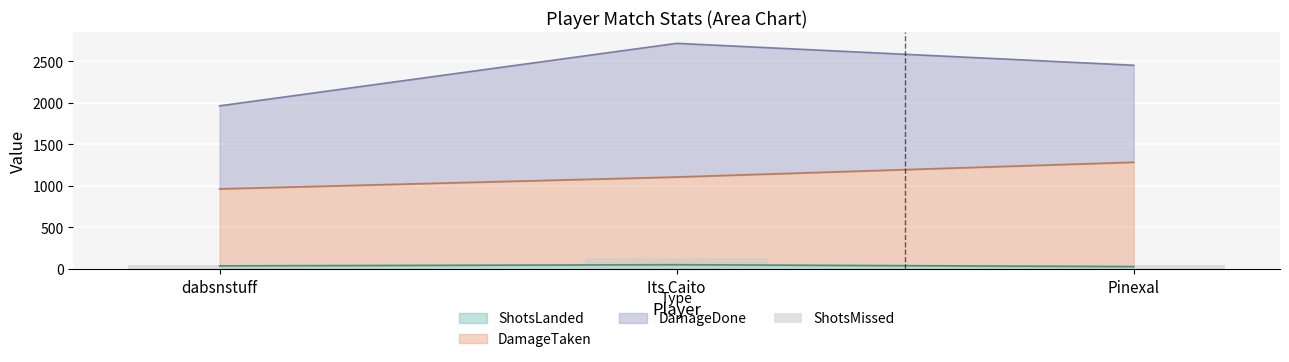

Is it true that the value at dabsnstuff is 21?

False